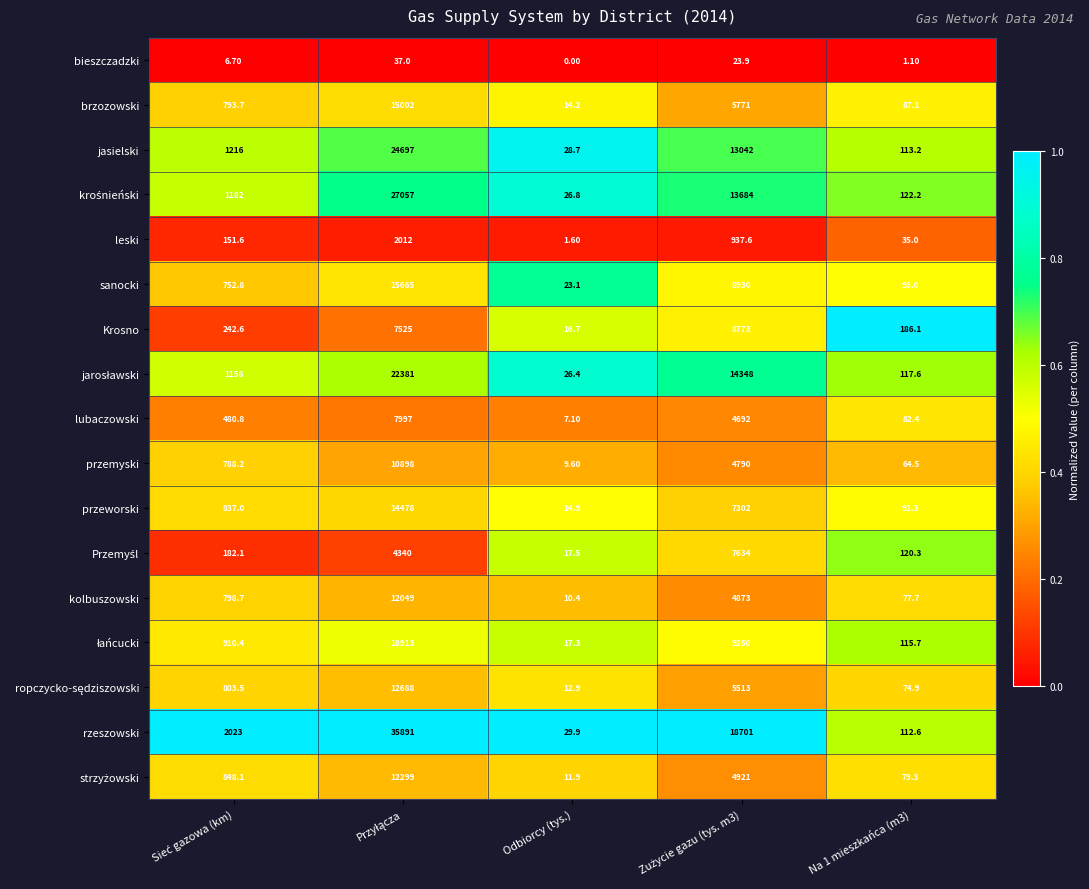

What is the sum of all przemyski values?

16550.3